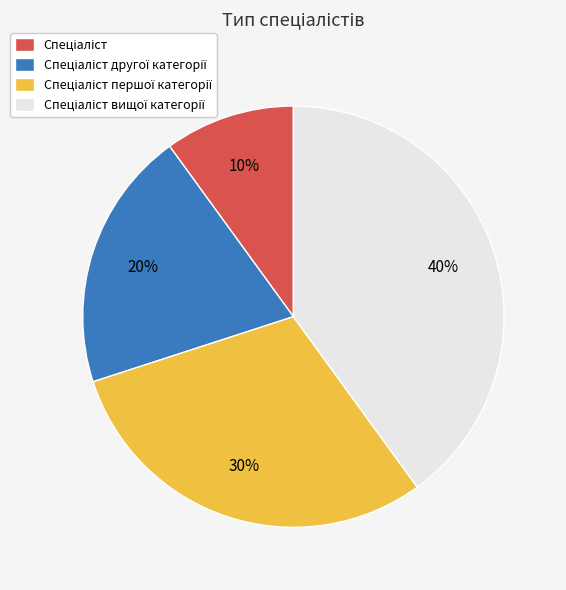

To the nearest percent, what is the difference between the largest and smallest slice percentages?

30%